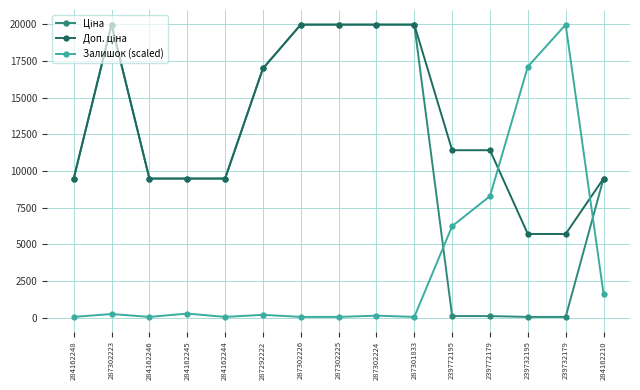

At how many categories does at least one series exceed 15641?

8